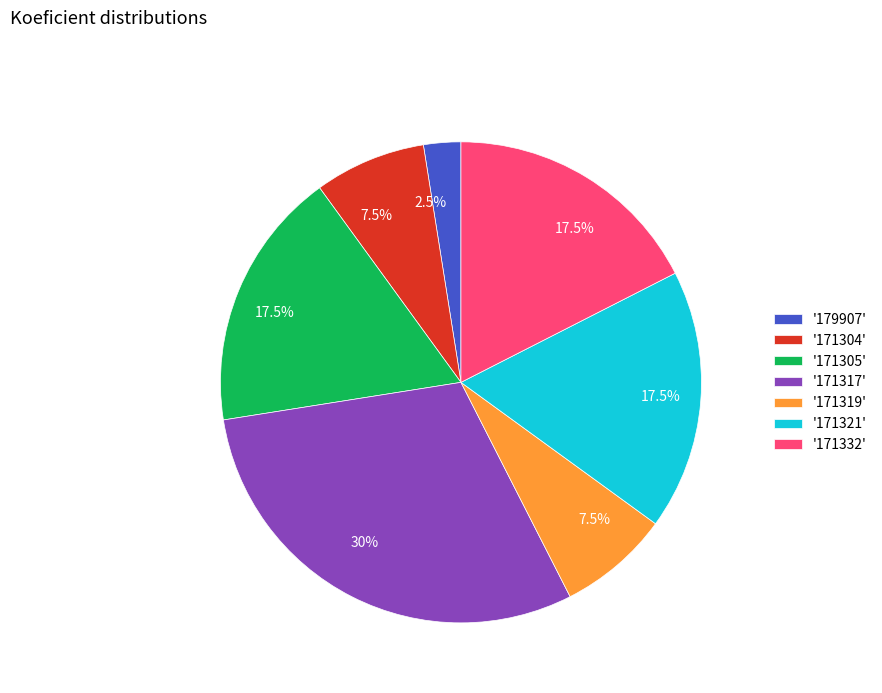

Is there any slice that represents more than half of the pie?

No